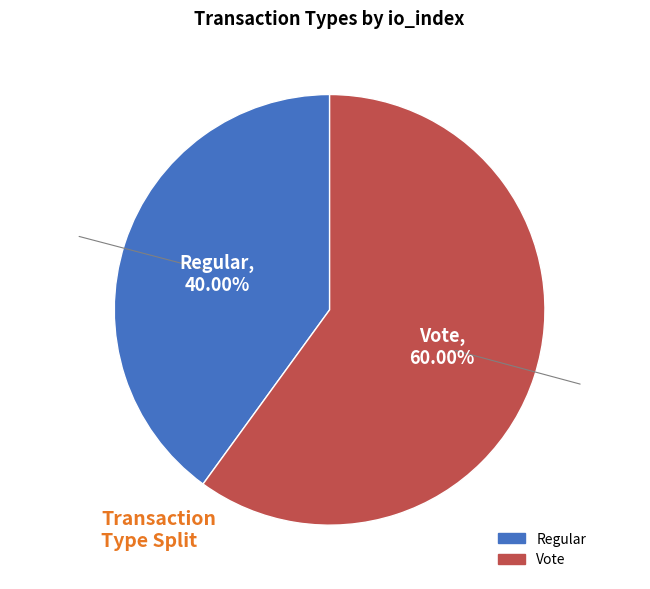

Is there a majority slice in this chart?

Yes